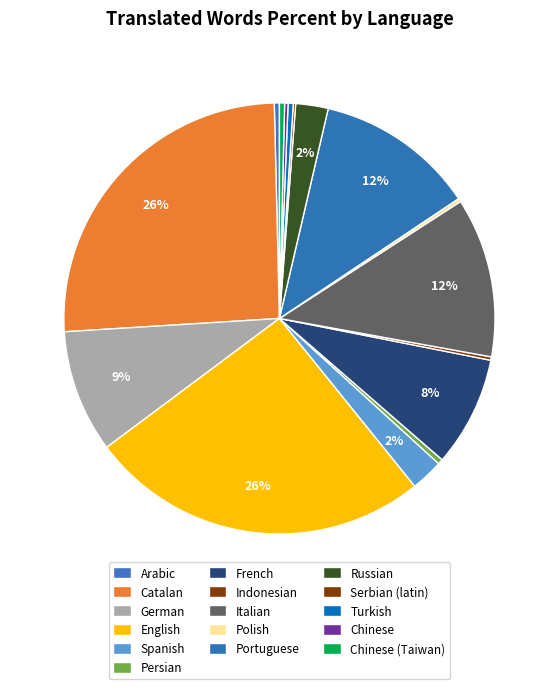

What percentage is NOT represented by Persian?

99.6%